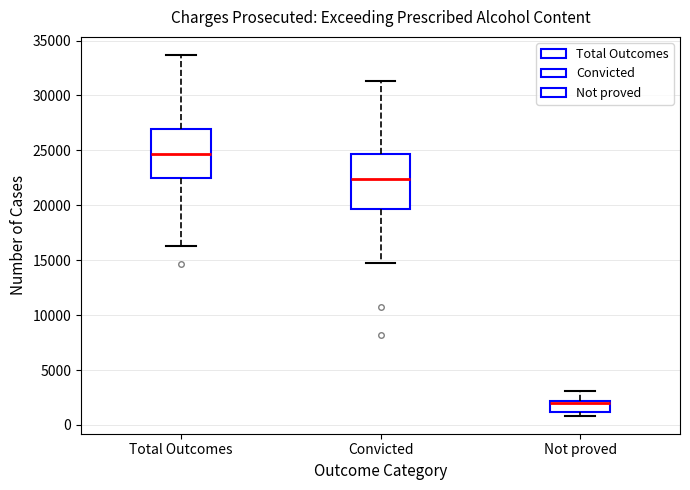

Reading left to right, read every box against the y-axis: the position of its median line, the range the box covers, and the ends of its whiskers. The values are not printed on the chart, so give them approximately, as read against the axis.

Total Outcomes: median 24500, box 22500 to 27000, whiskers 16500 to 33500
Convicted: median 22500, box 19500 to 24500, whiskers 14500 to 31500
Not proved: median 2000 (just below the box's upper edge), box 1000 to 2000, whiskers 1000 (just below the box's lower edge) to 3000